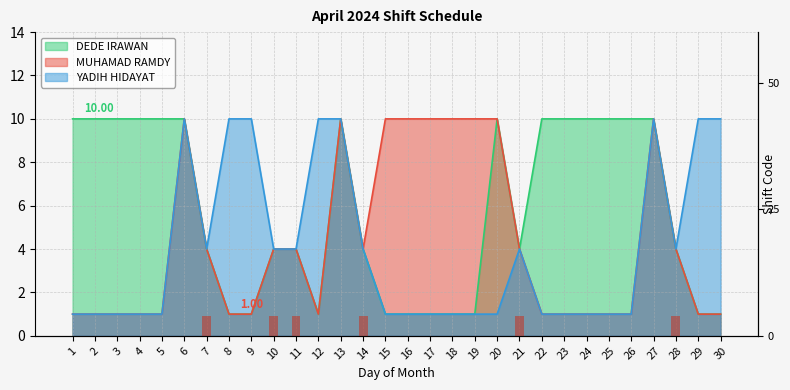

Reading left to right, extract all data points from this chart.

1=0	2=0	3=0	4=0	5=0	6=0	7=4	8=0	9=0	10=4	11=4	12=0	13=0	14=4	15=0	16=0	17=0	18=0	19=0	20=0	21=4	22=0	23=0	24=0	25=0	26=0	27=0	28=4	29=0	30=0